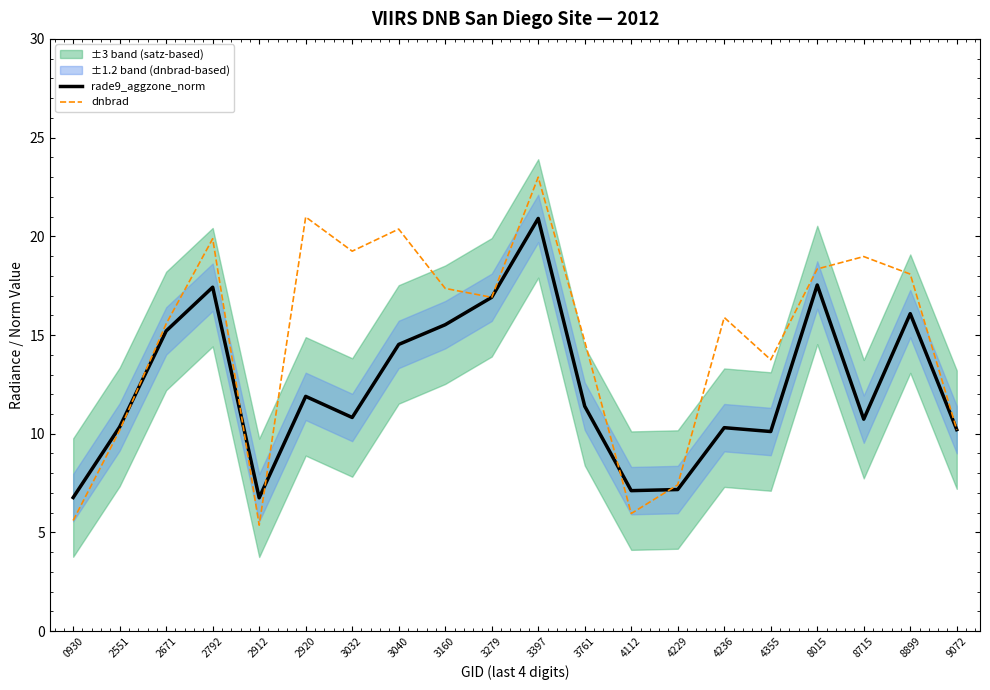

How many data points in dnbrad are less than 16?

10